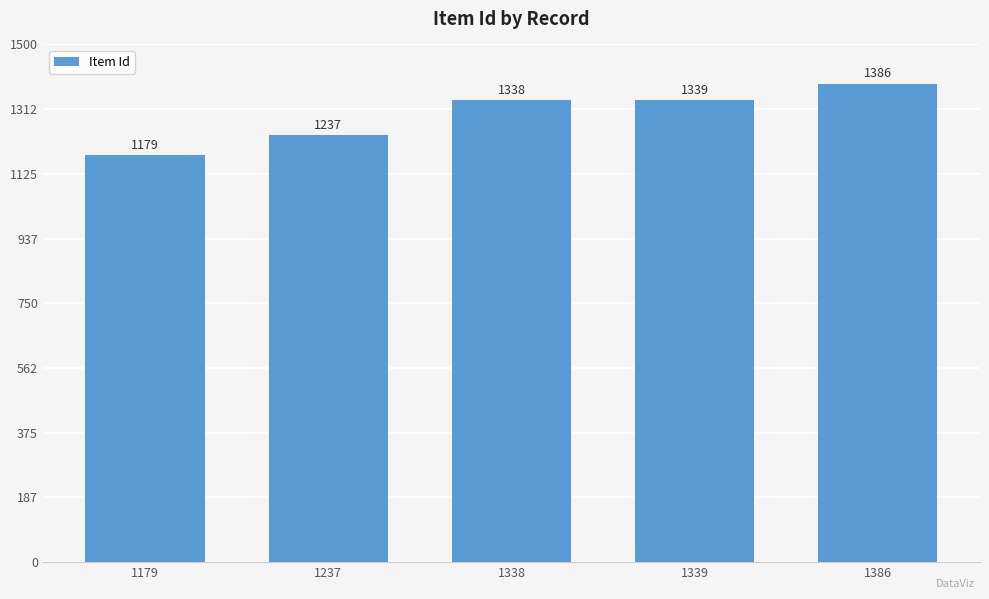

Reading left to right, extract all data points from this chart.

1179	1237	1338	1339	1386